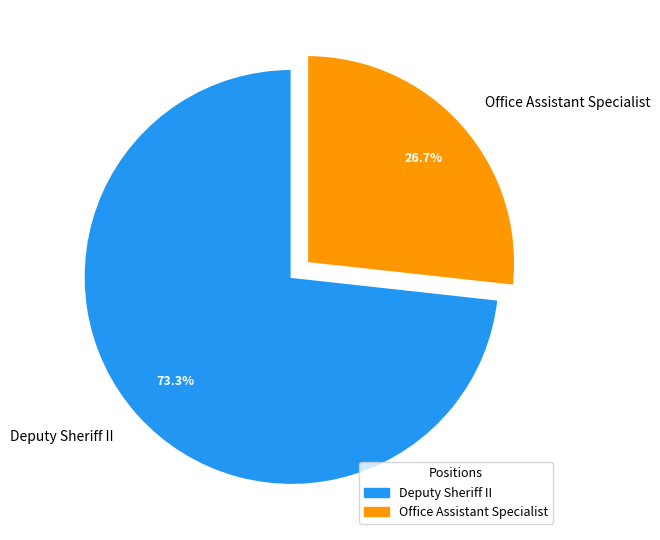

What percentage is NOT represented by Office Assistant Specialist?

73.3%